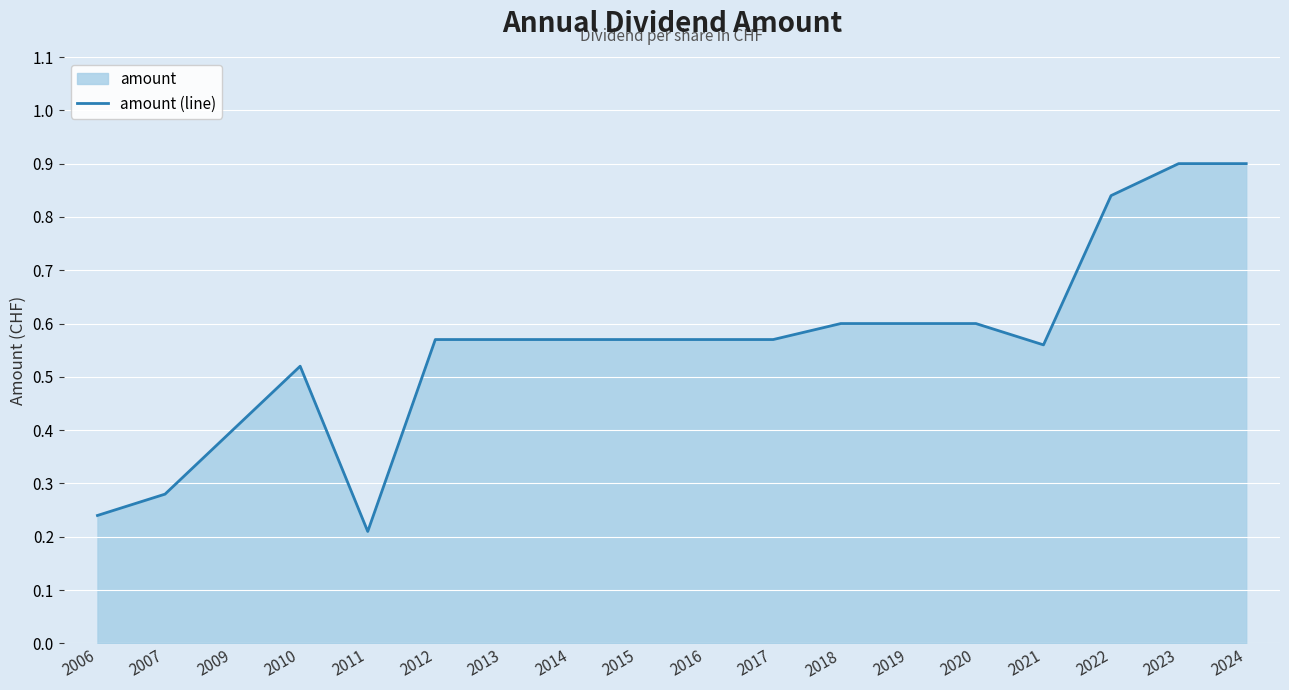

What is the minimum value shown in the chart?

0.2